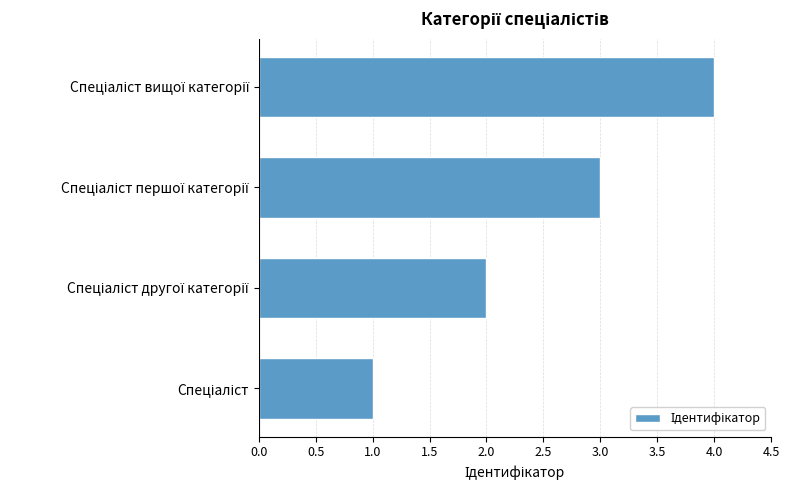

How many values are between 2 and 4?

3